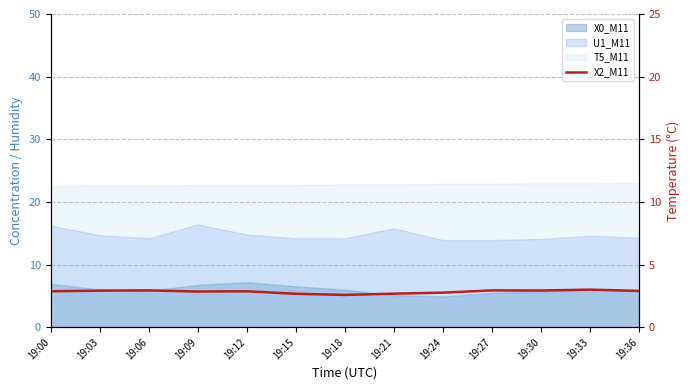

Where is the data nearest to the value 2?

19:18